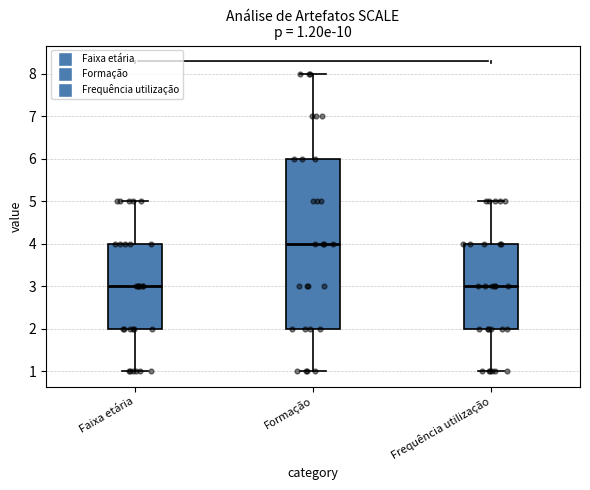

Comparing the boxes themselves (not the whiskers), which one is the tallest?

Formação